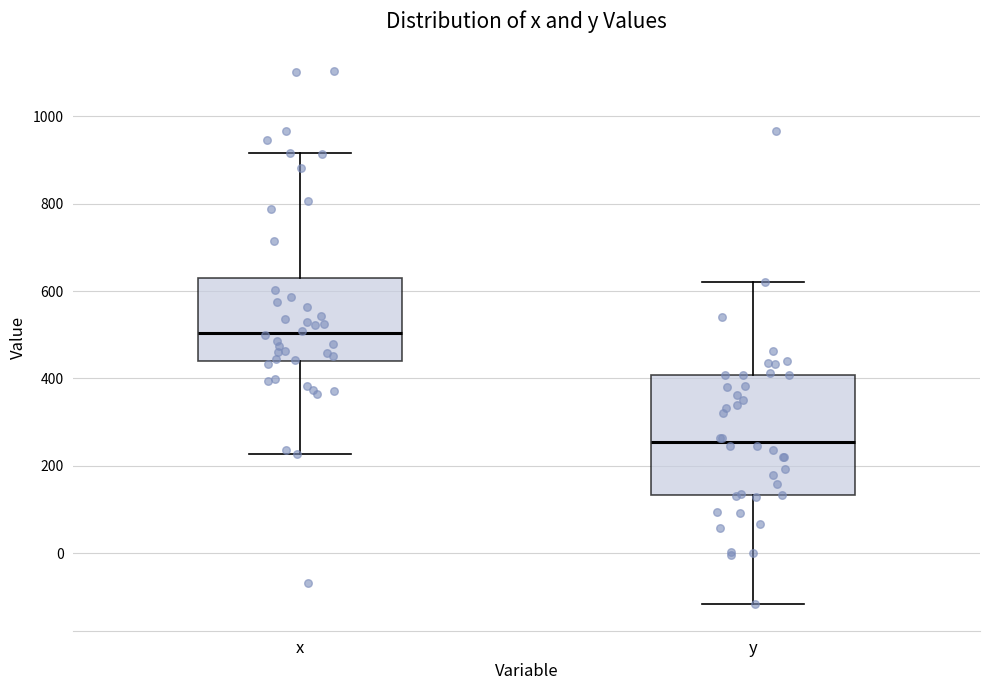

Where is the upper edge of the box for y on the y-axis? The values are not printed on the chart, so give them approximately, as read against the axis.

400